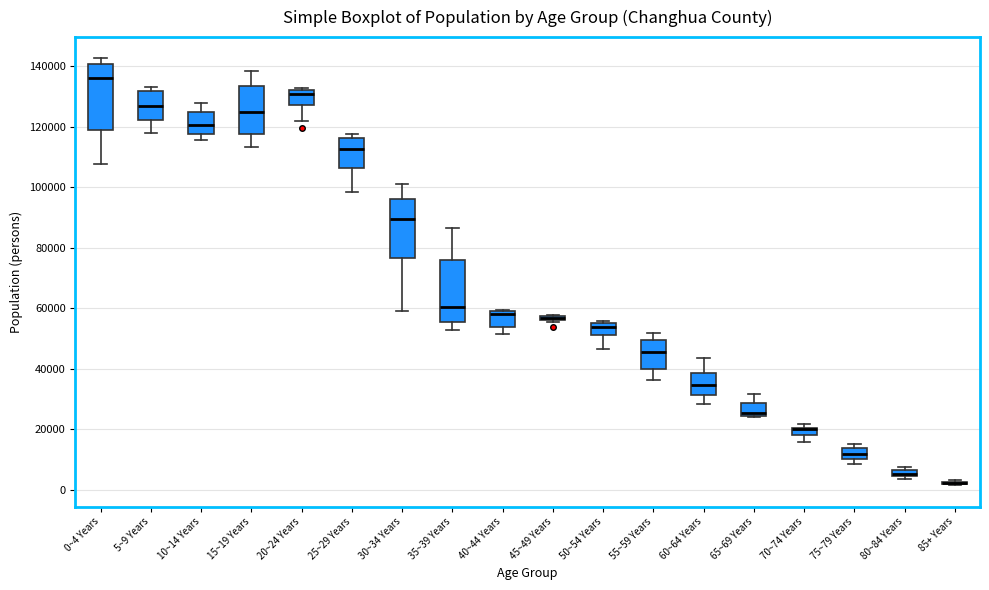

Where is the upper edge of the box for 50~54 Years on the y-axis? The values are not printed on the chart, so give them approximately, as read against the axis.

54000